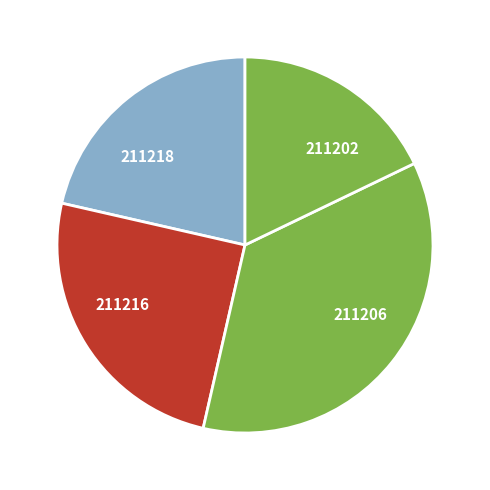

Is 211202 the majority of the pie?

No